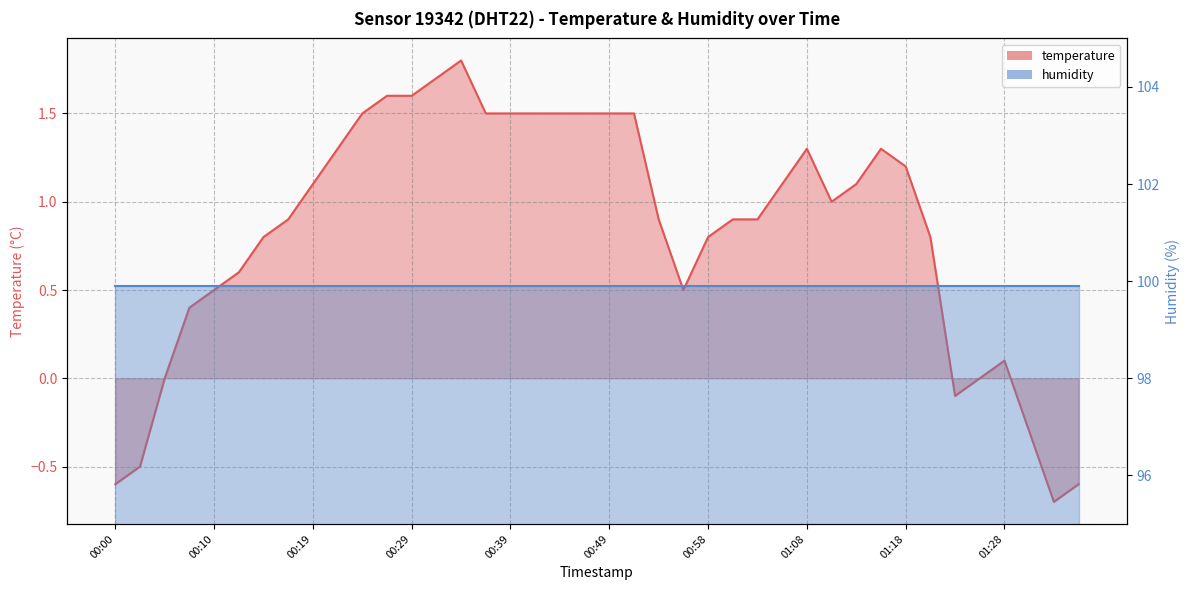

How many data points are above 1?

19